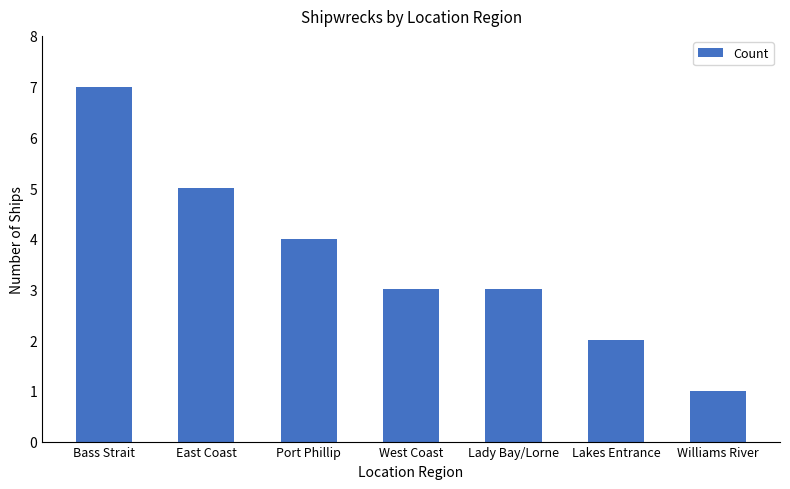

What is the sum of the values at Williams River and Lakes Entrance?

3